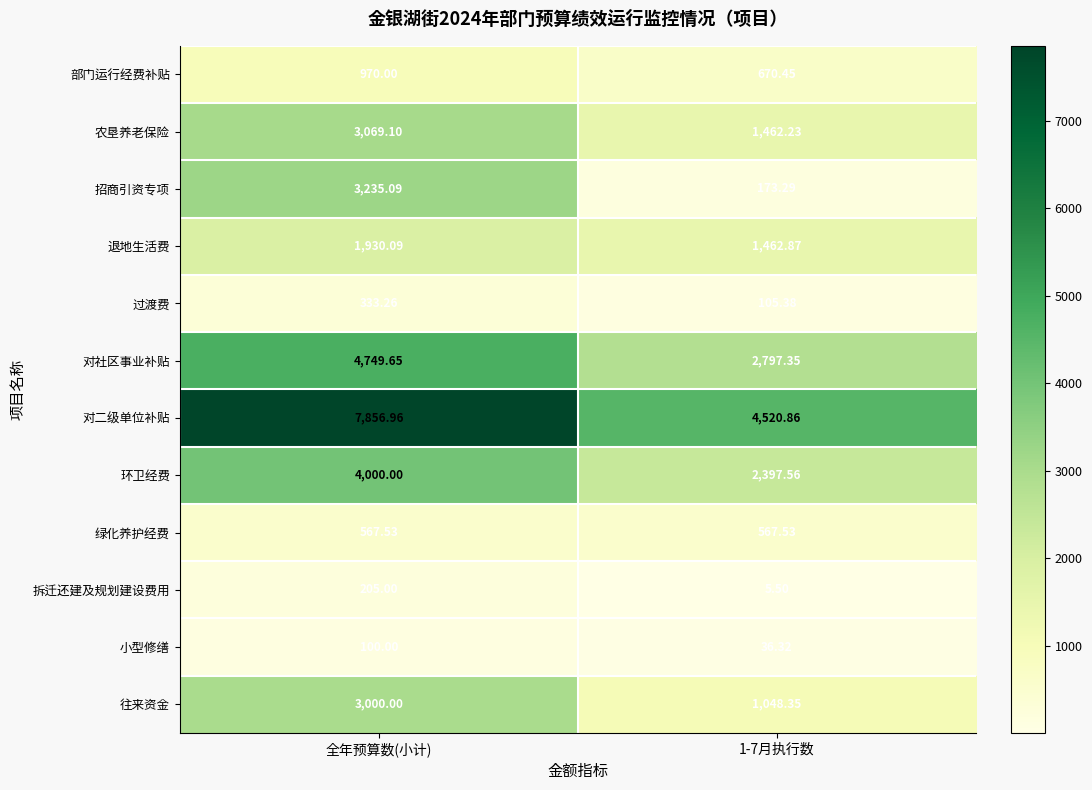

What is the difference between the highest and lowest values at 全年预算数(小计)?

7757.0